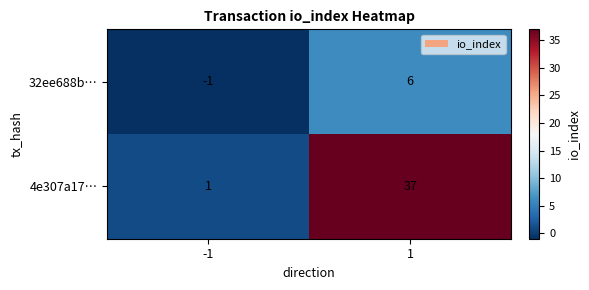

What is the sum of all 32ee688b… values?

5